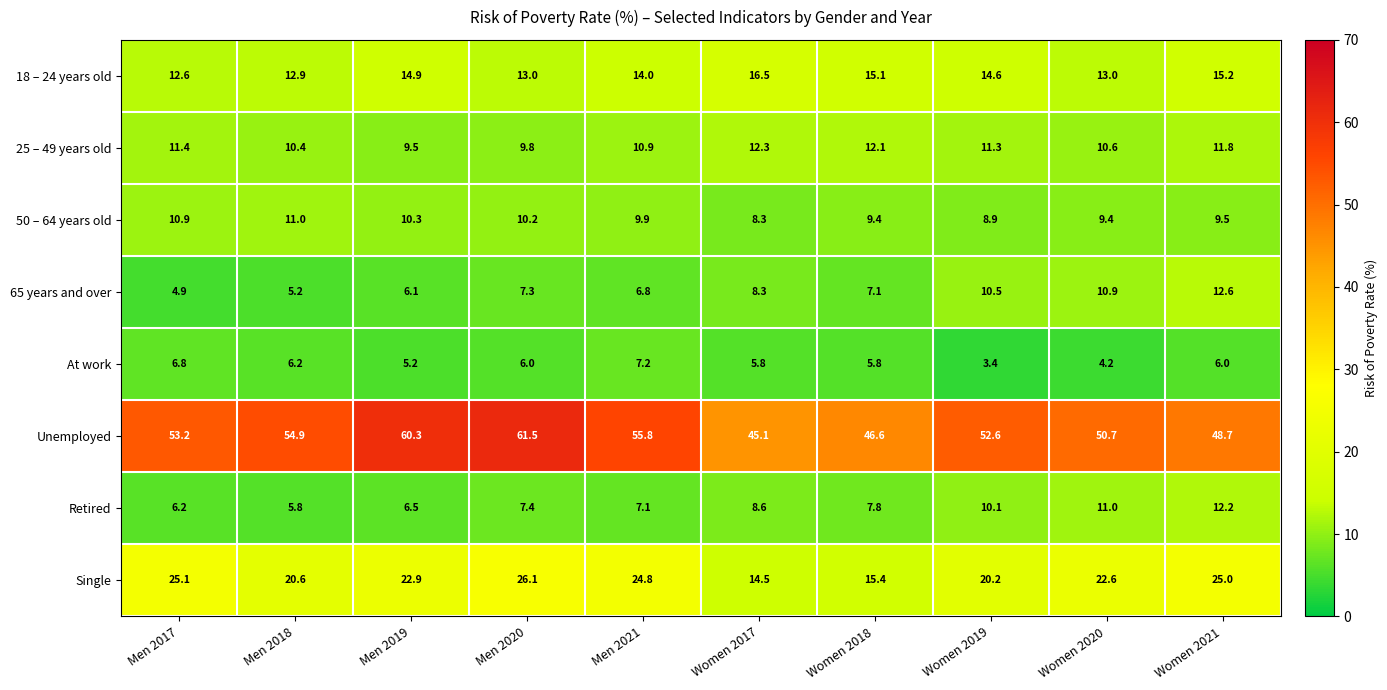

What is the difference between the maximum and second lowest values in the 50 – 64 years old series?

2.1